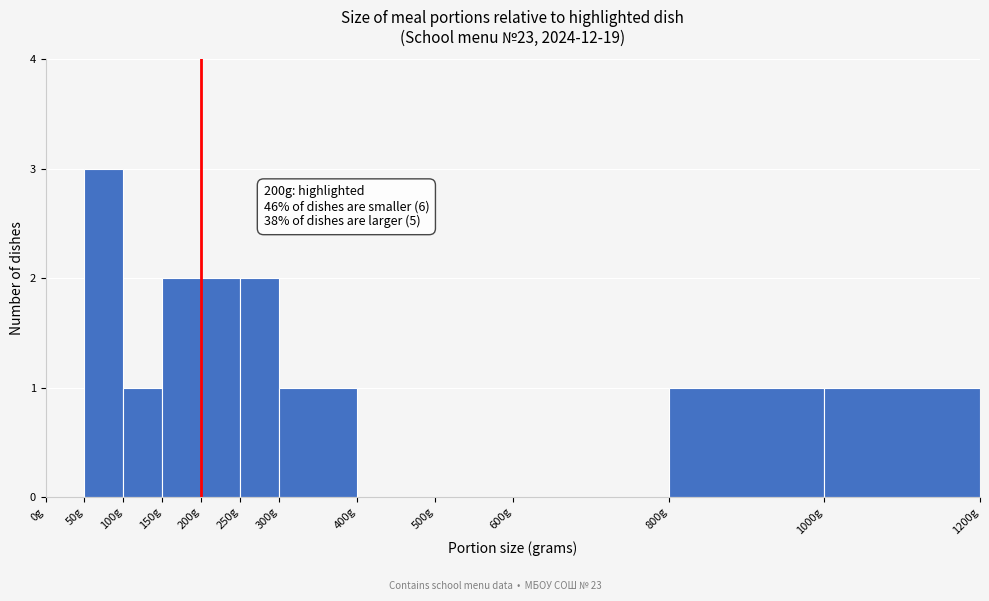

Which range on the x-axis has the tallest bar?

50 to 100